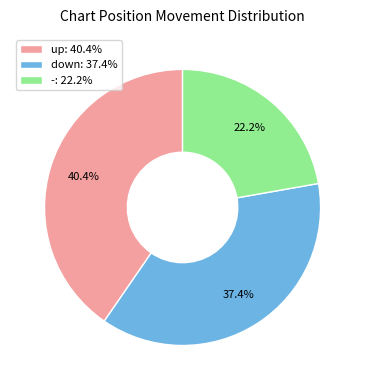

To the nearest percent, what is the combined percentage of up and down?

78%